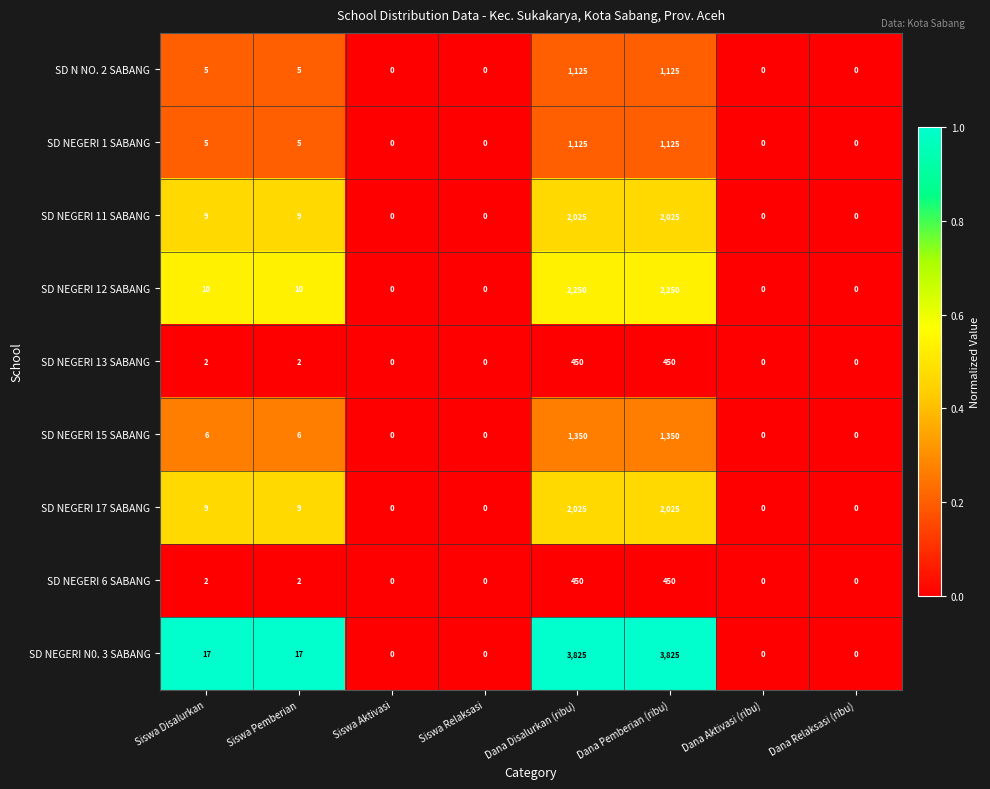

What is the sum of the SD NEGERI 11 SABANG values at Siswa Aktivasi and Dana Disalurkan (ribu)?

2025